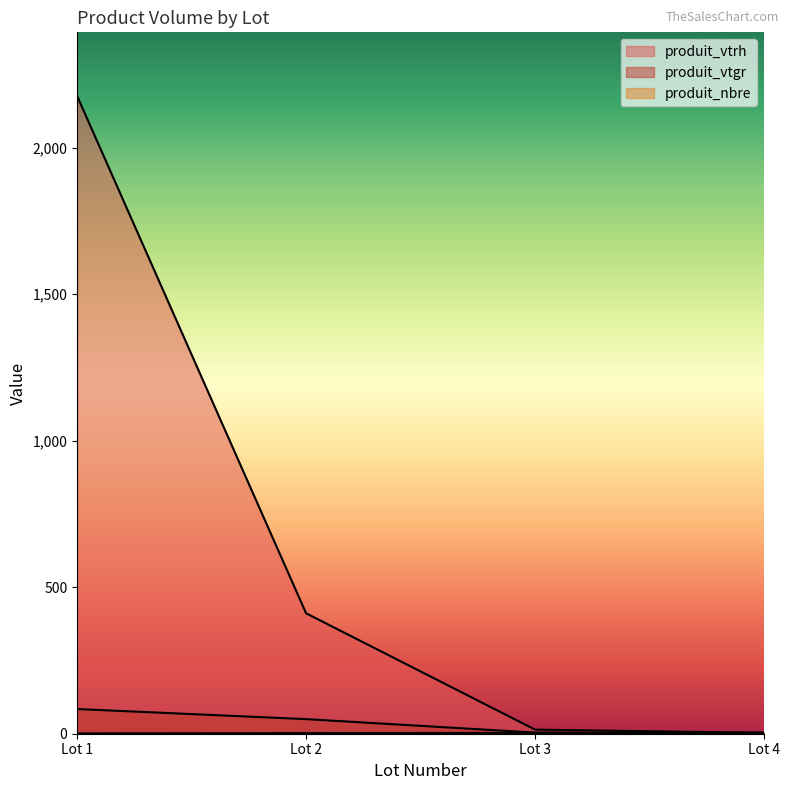

Where do produit_nbre and produit_vtgr first cross each other?

Lot 3 and Lot 4